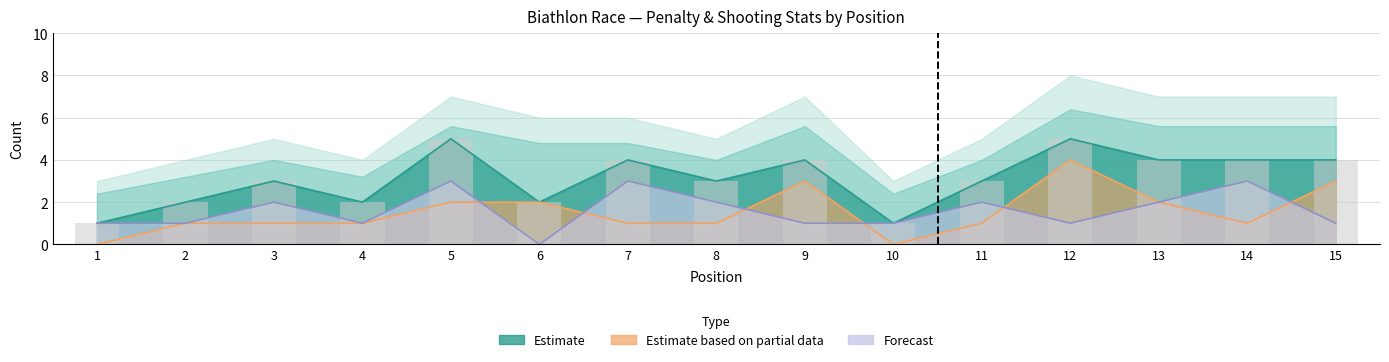

Which category has the highest value in the Targets (T) series?

5